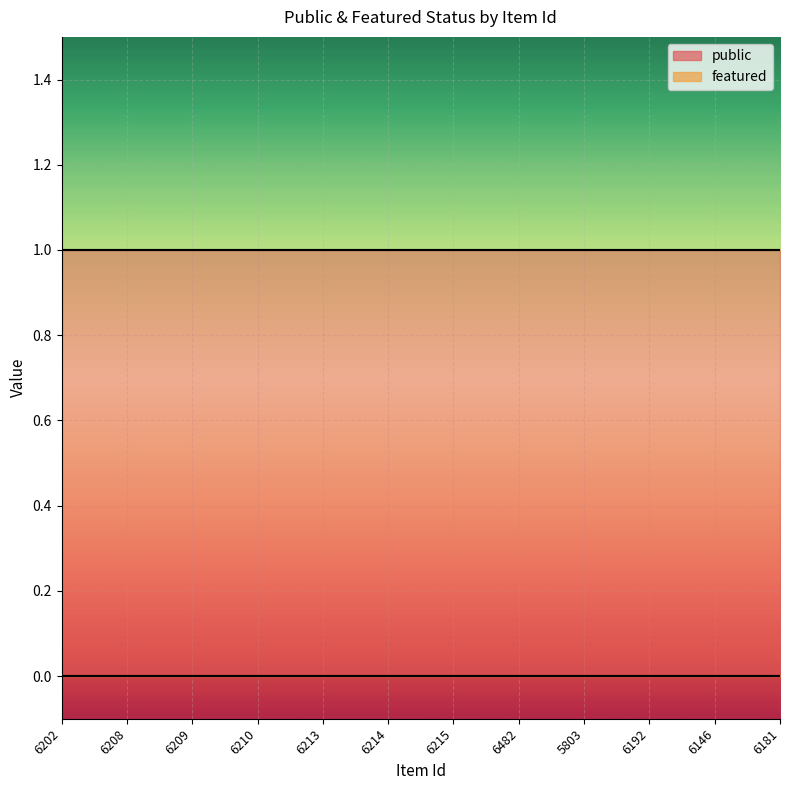

The public series shows 1 at 6210. True or false?

True